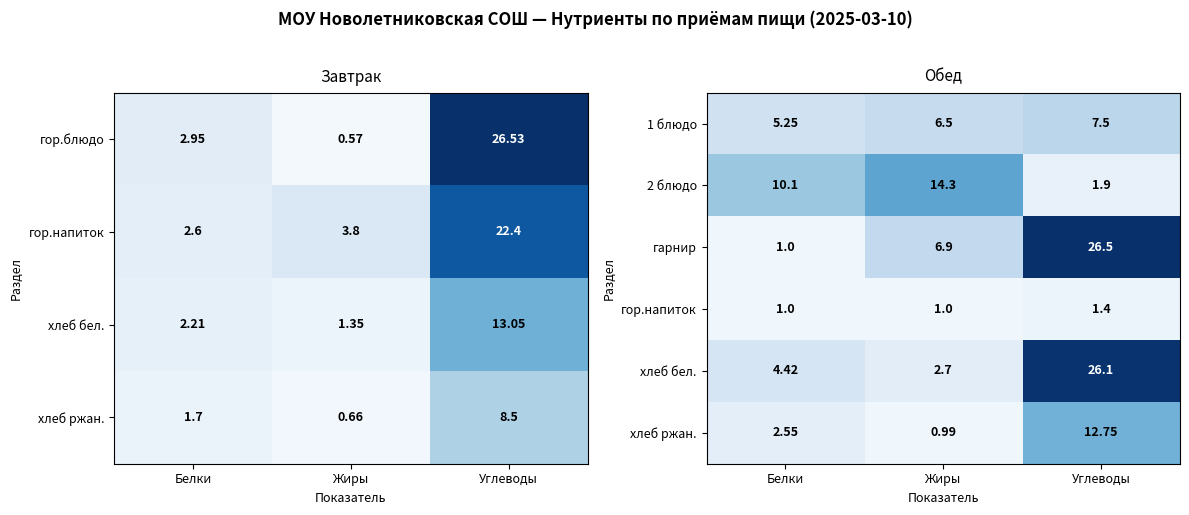

At which label is 1 блюдо closest to 6?

Жиры